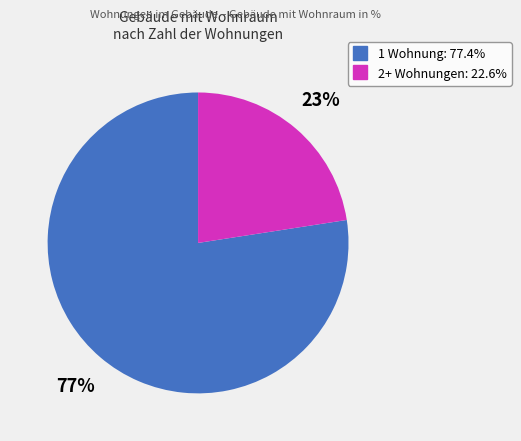

To the nearest percent, what is the average slice percentage?

50%